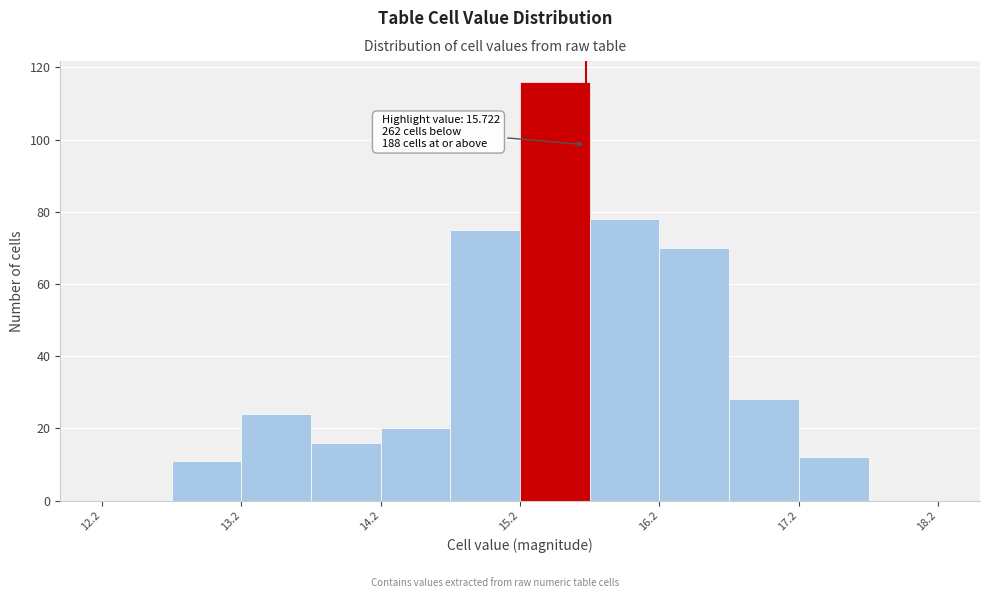

Which range on the x-axis has the tallest bar?

15.25 to 15.75